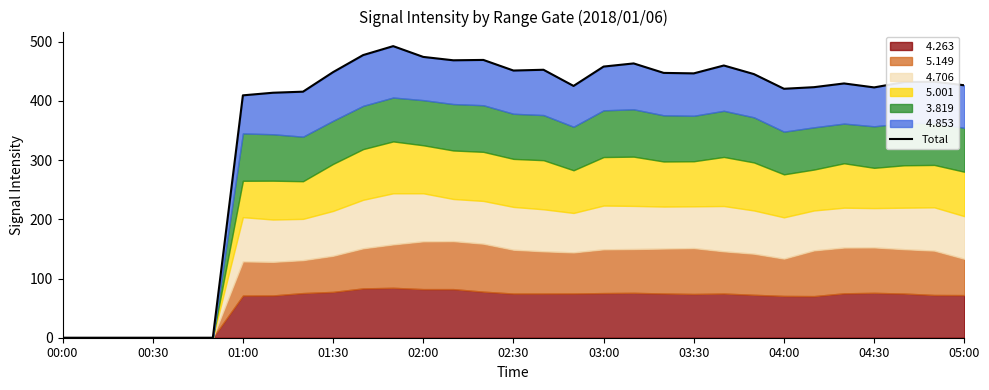

How many points are higher than both their immediate neighbors (excluding endpoints)?

7